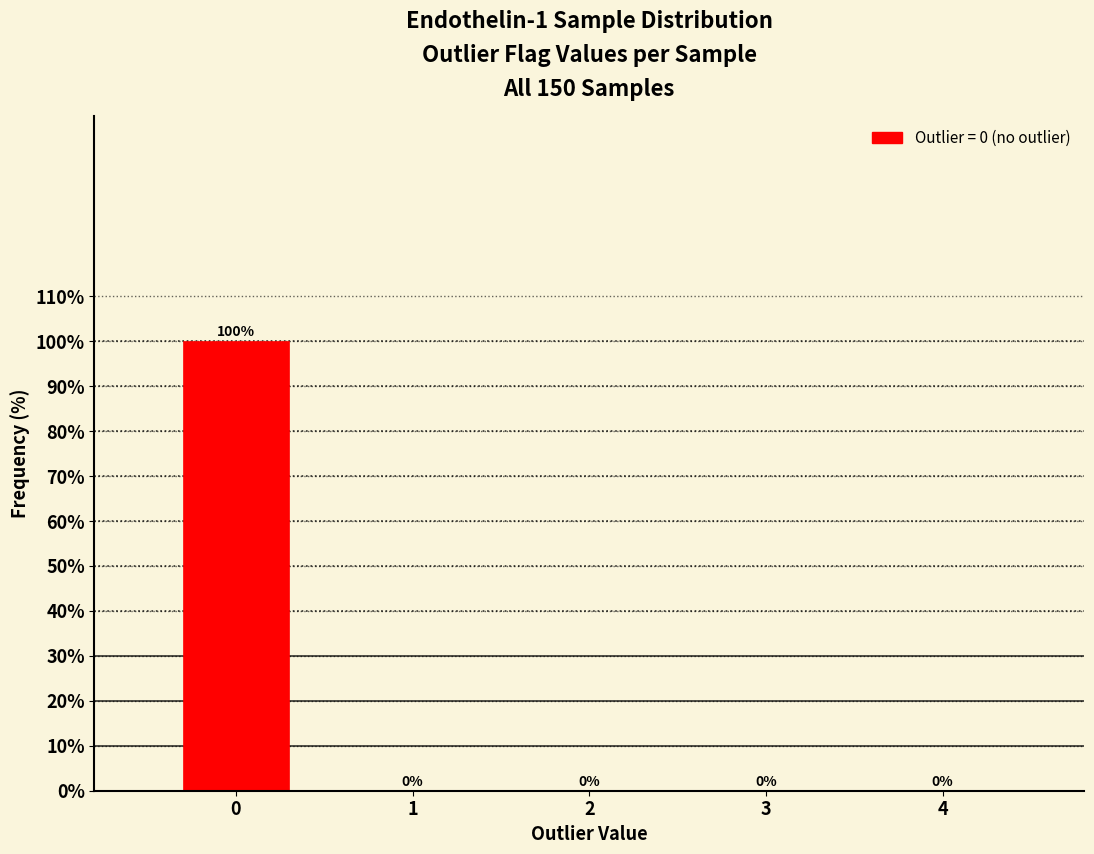

Reading left to right, extract all data points from this chart.

0=100	1=0	2=0	3=0	4=0